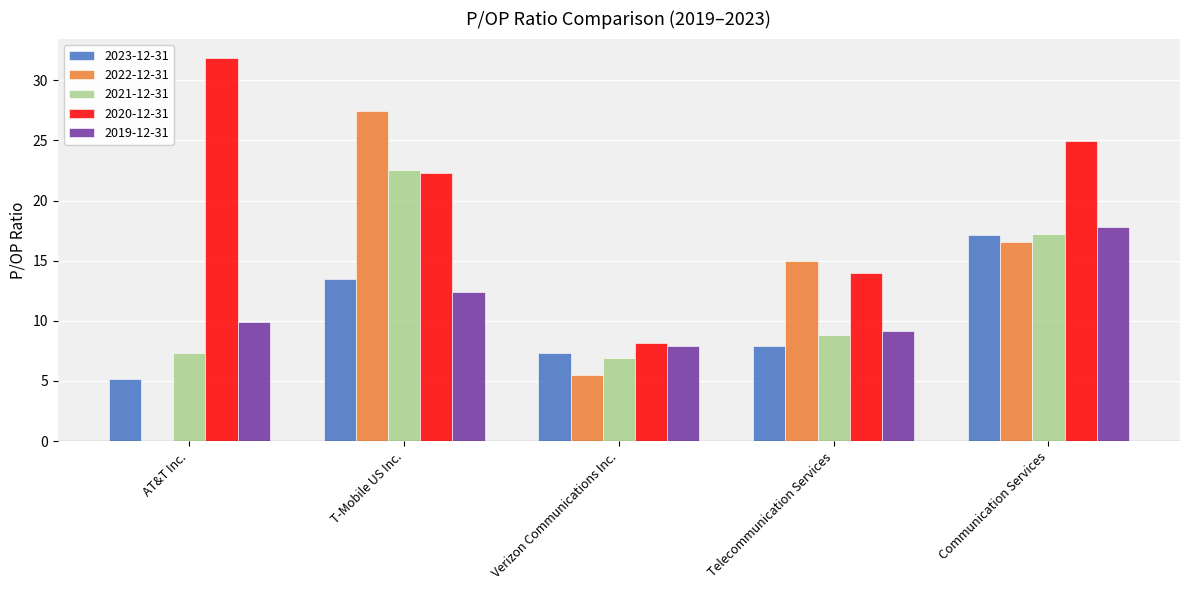

Between AT&T Inc. and Telecommunication Services, which series saw the biggest shift?

2020-12-31